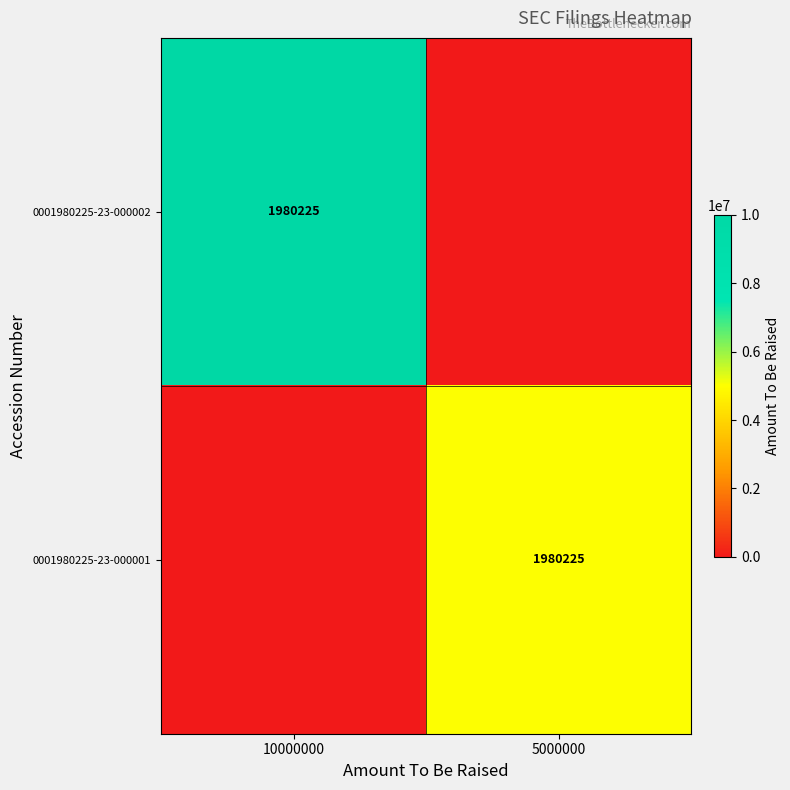

The 0001980225-23-000001 series shows 1980225 at 5000000. True or false?

True